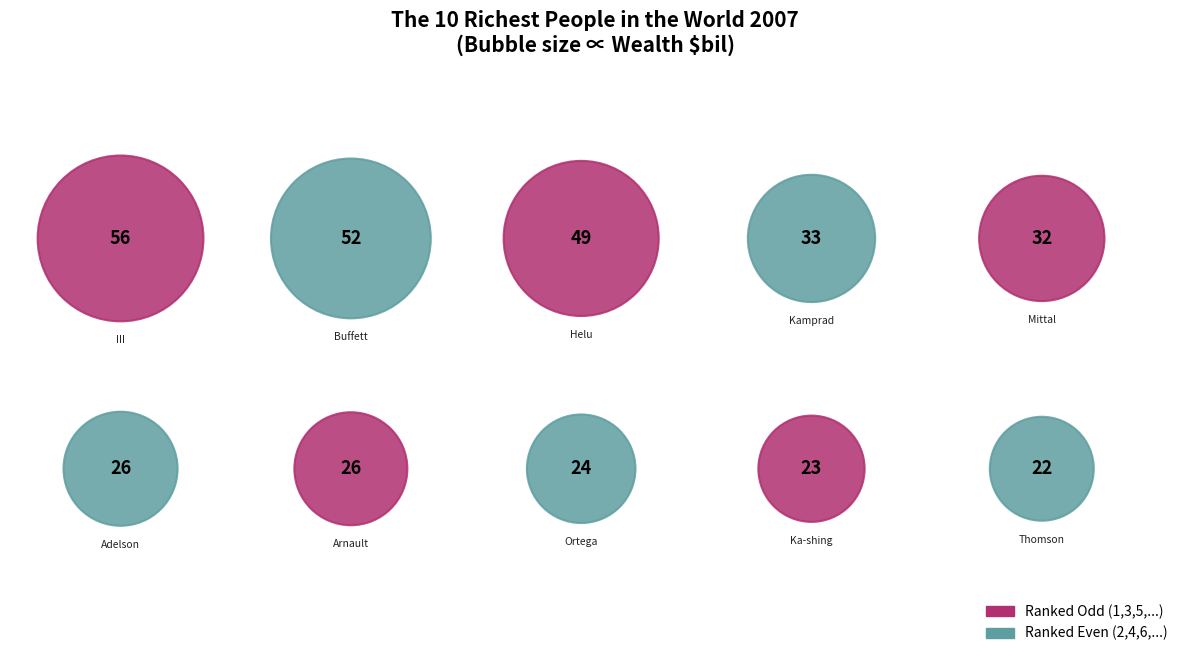

To the nearest percent, what is the difference between the Warren Buffett and David Thomson & family slice percentages?

9%